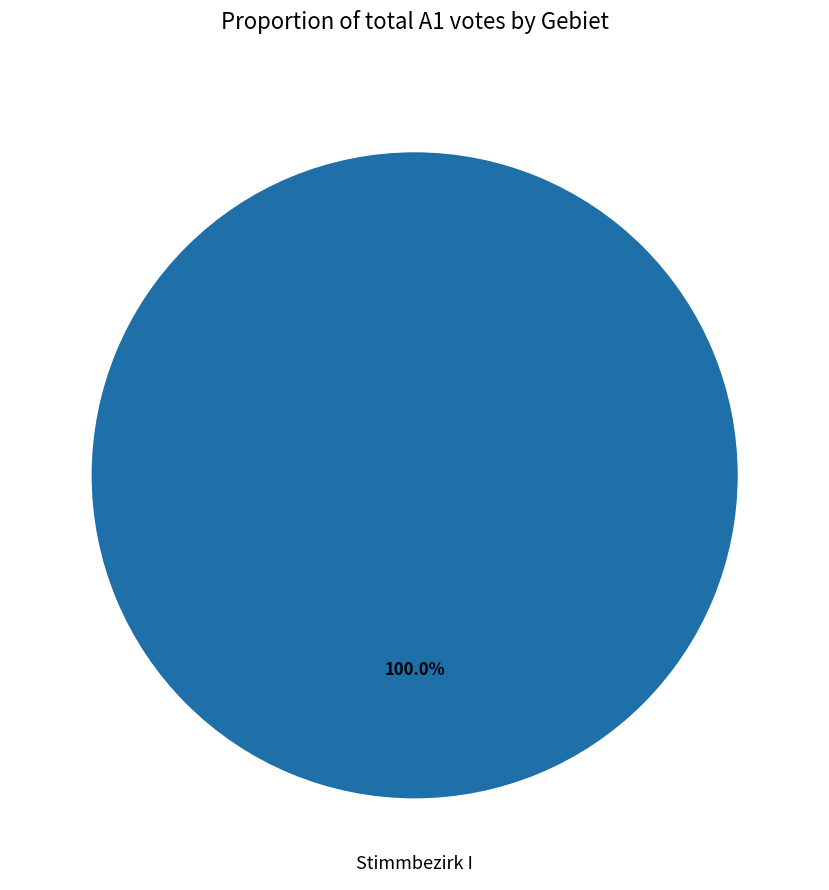

What is the majority slice?

Stimmbezirk I